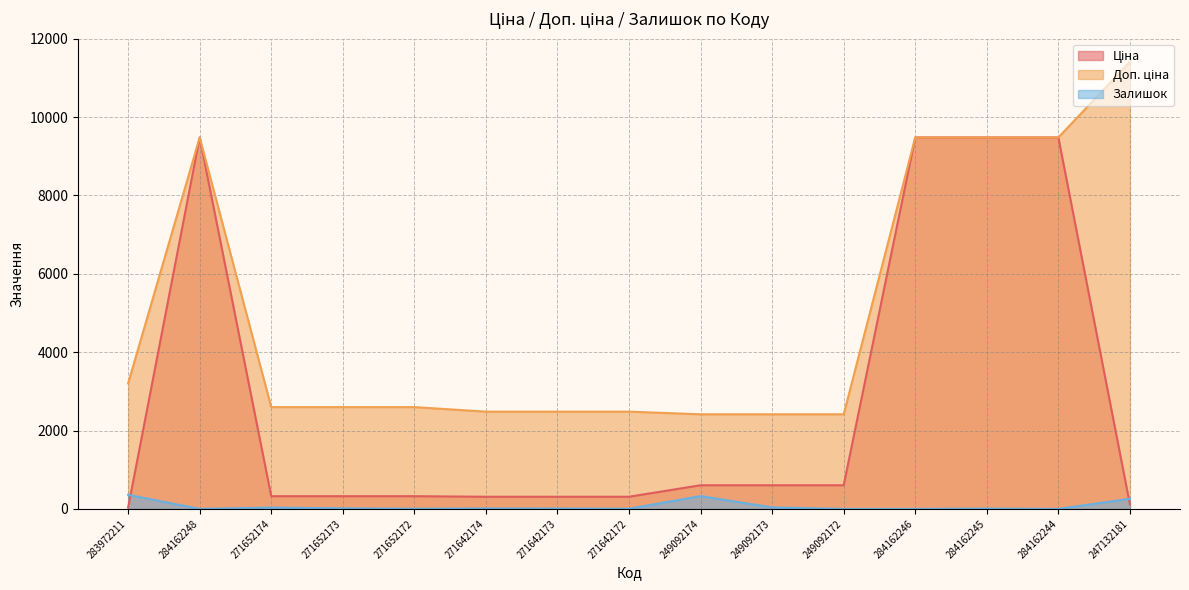

Which label corresponds to the smallest value in the chart?

284162248